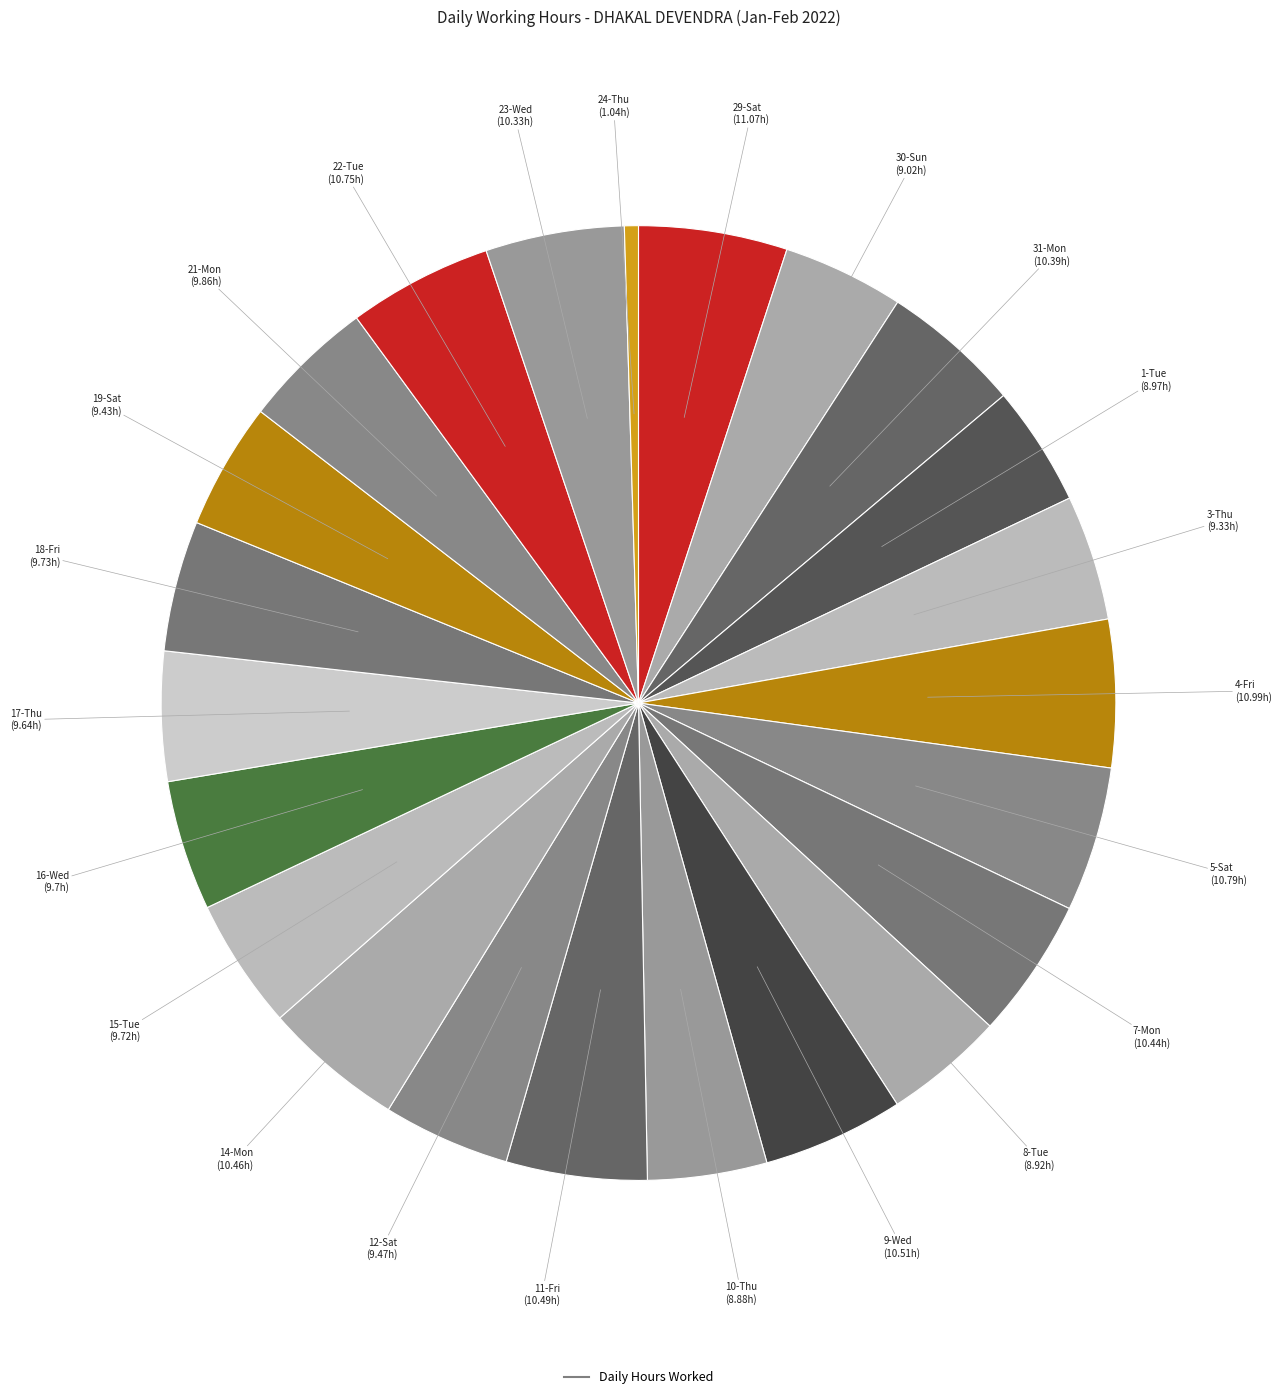

How many segments does this pie chart have?

23